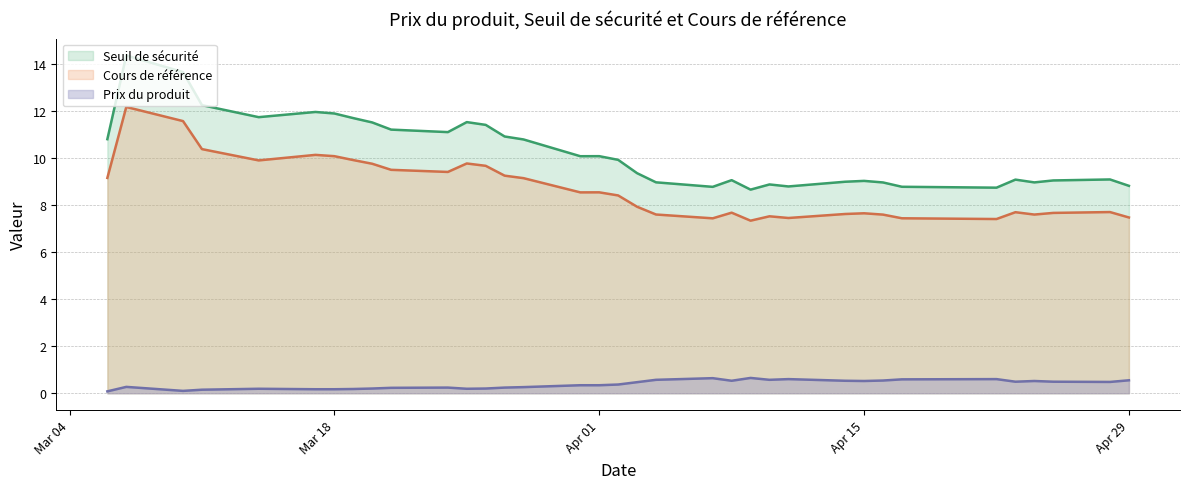

How many values in the Cours de référence series exceed 8?

18